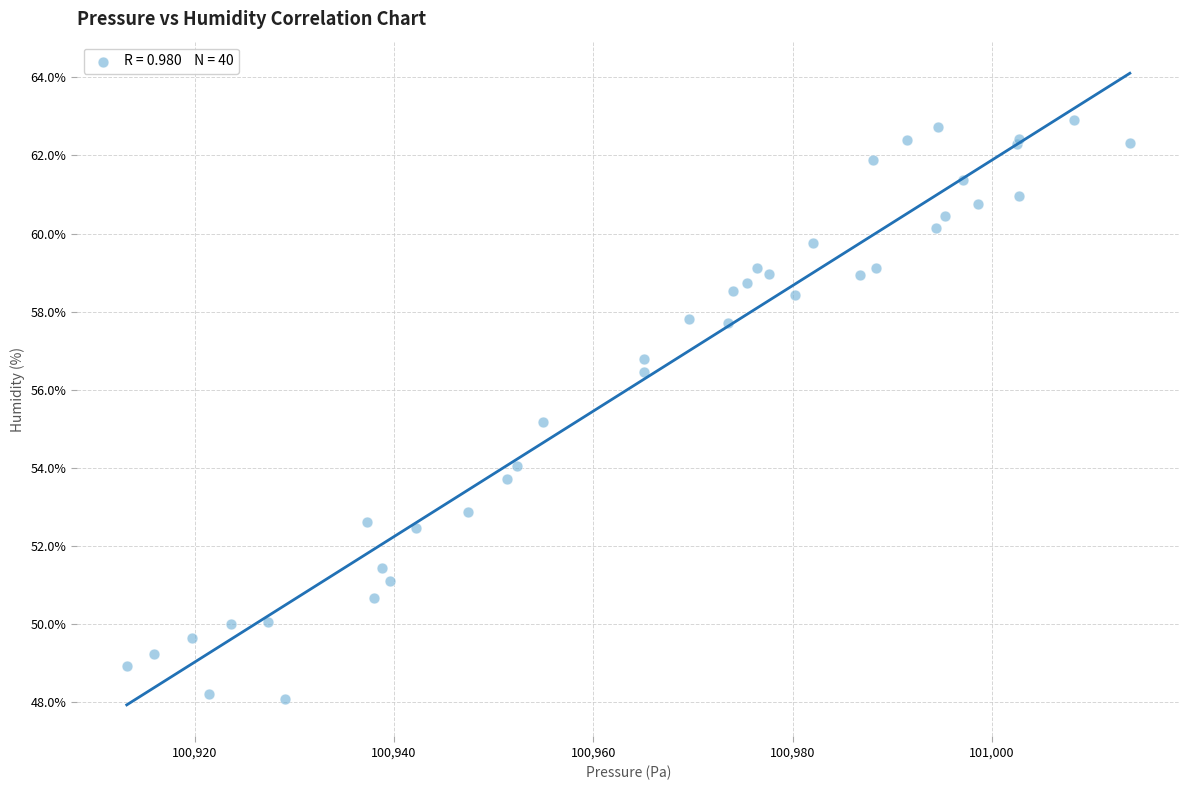

What Y value in the scatter plot is closest to 55?

55.2